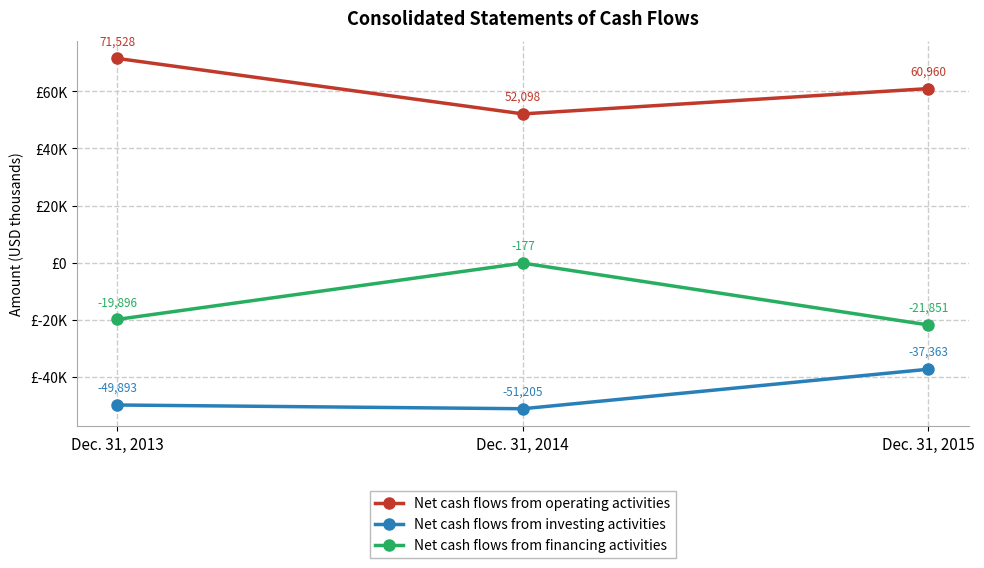

What is the difference between the maximum and minimum values in the Net cash flows from investing activities series?

13842